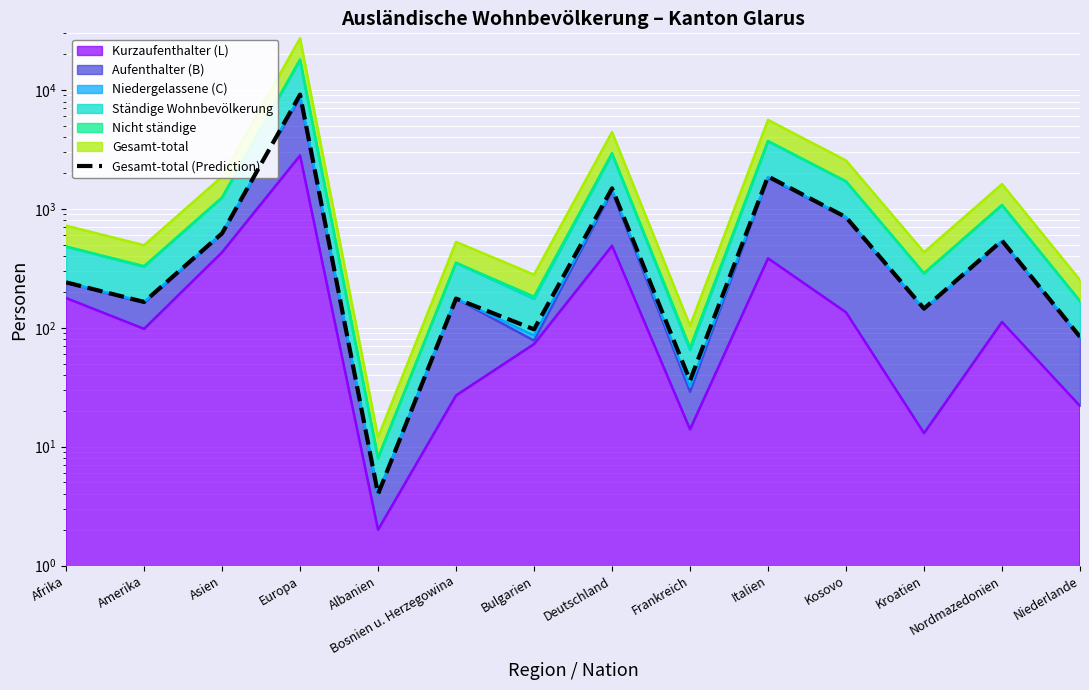

Is it true that the value at Nordmazedonien is 722?

False